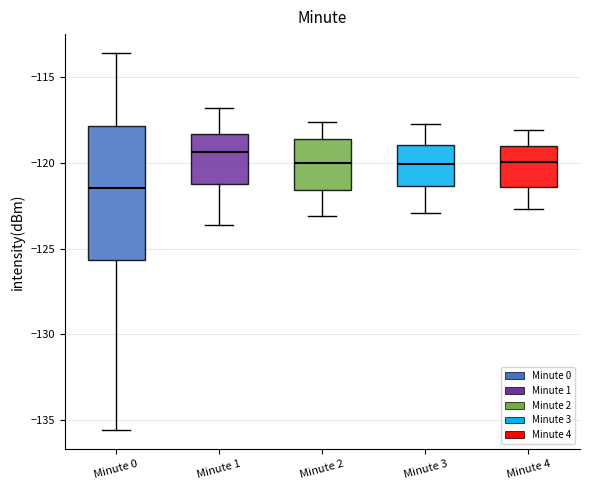

Which box is the tallest, from its lower edge to its upper edge?

Minute 0